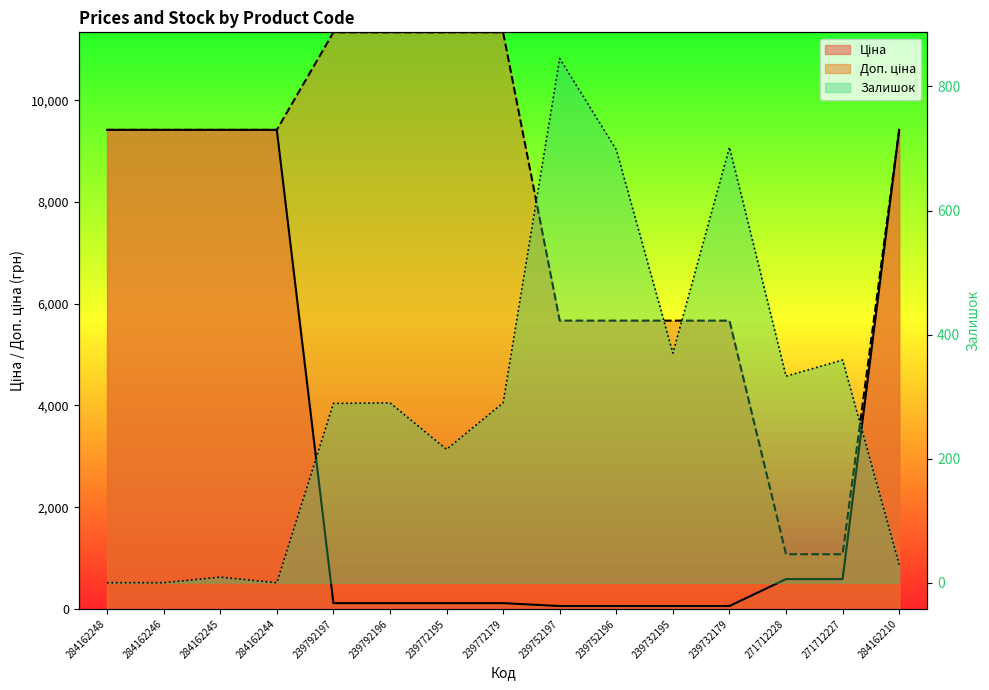

Which series changed the most between 284162244 and 271712228?

Ціна